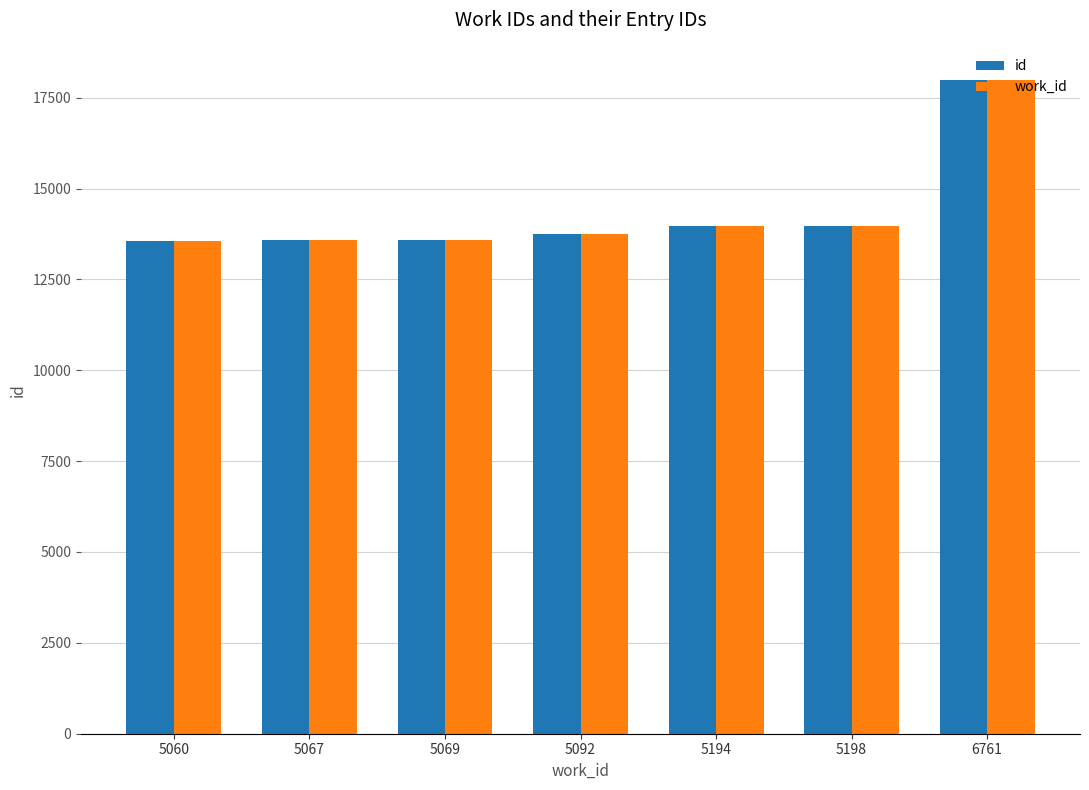

What is the total value across all series at 6761?

35996